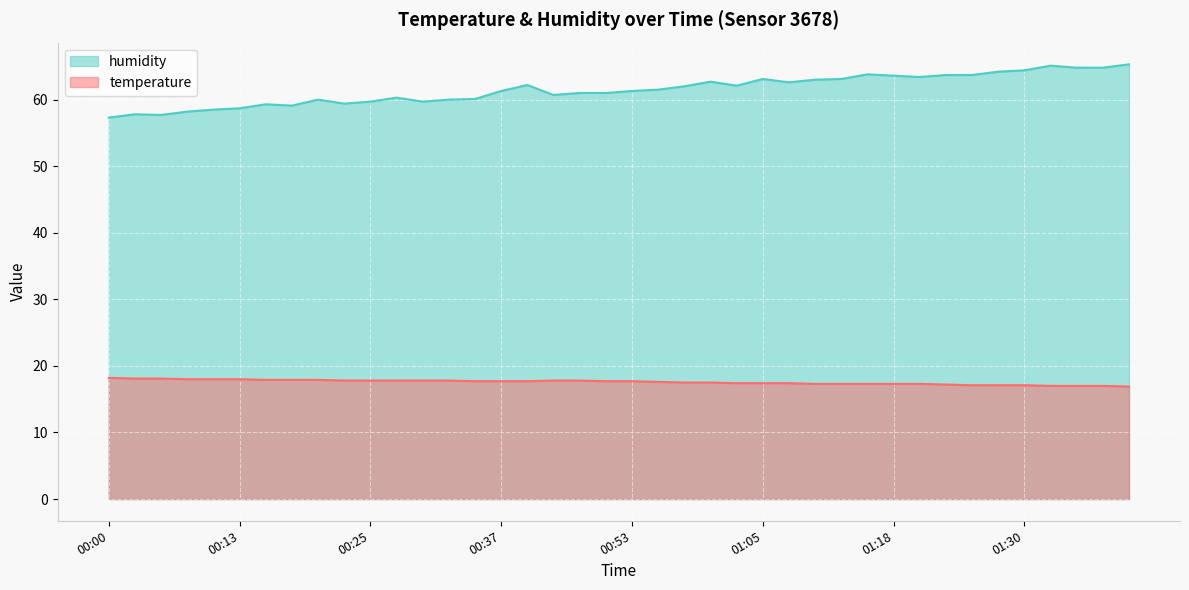

True or false: humidity has a value of 63.1 at 01:05.

True